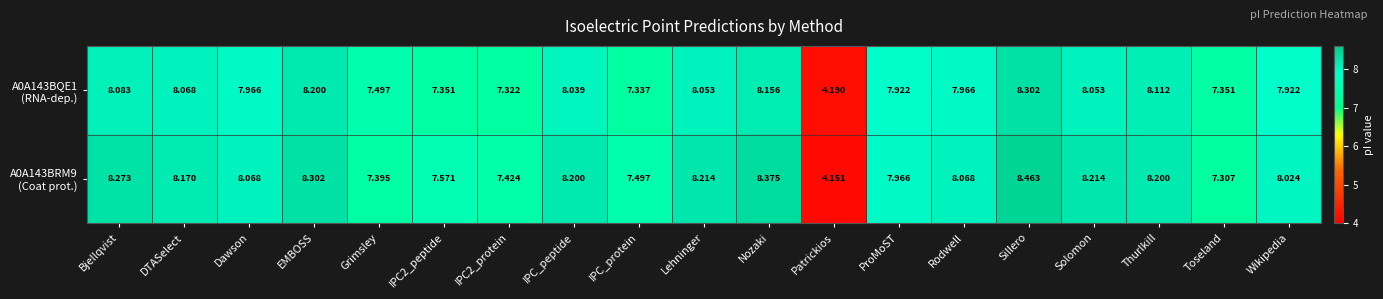

Count the number of categories in the chart.

19